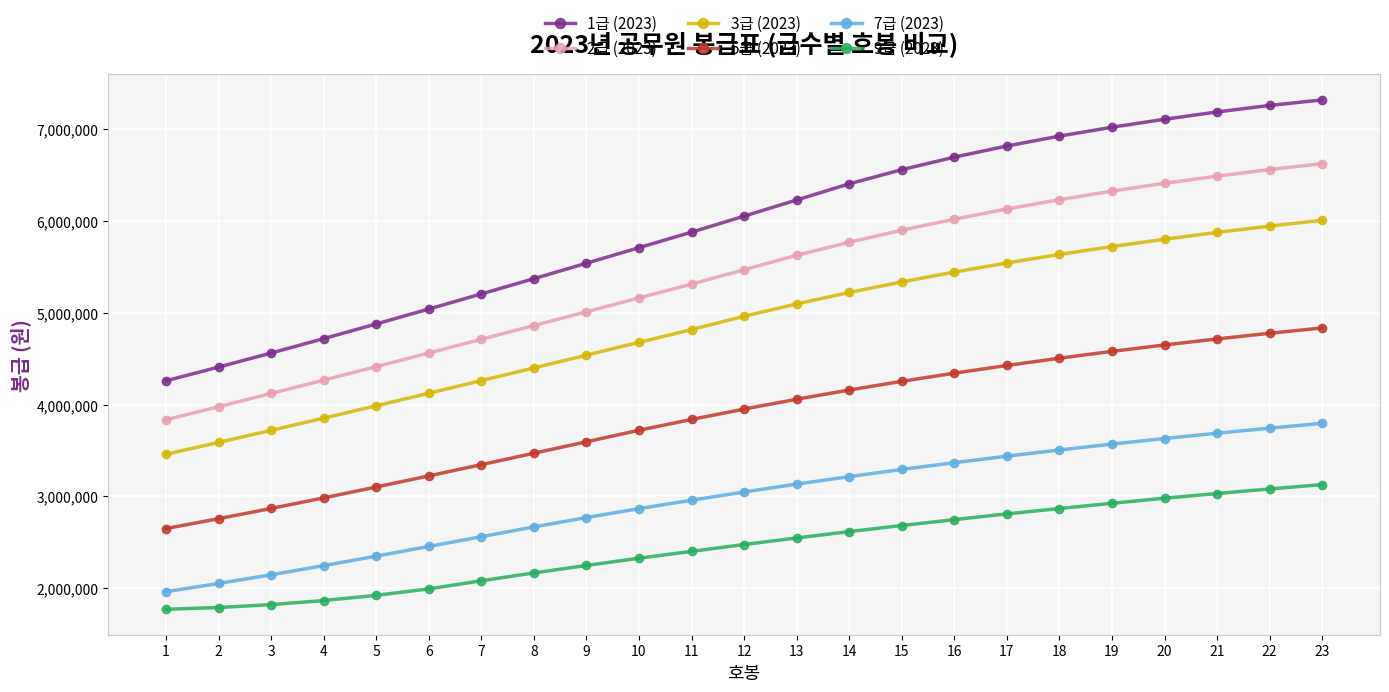

What are all the series names shown in the legend?

1급 (2023), 2급 (2023), 3급 (2023), 5급 (2023), 7급 (2023), 9급 (2023)